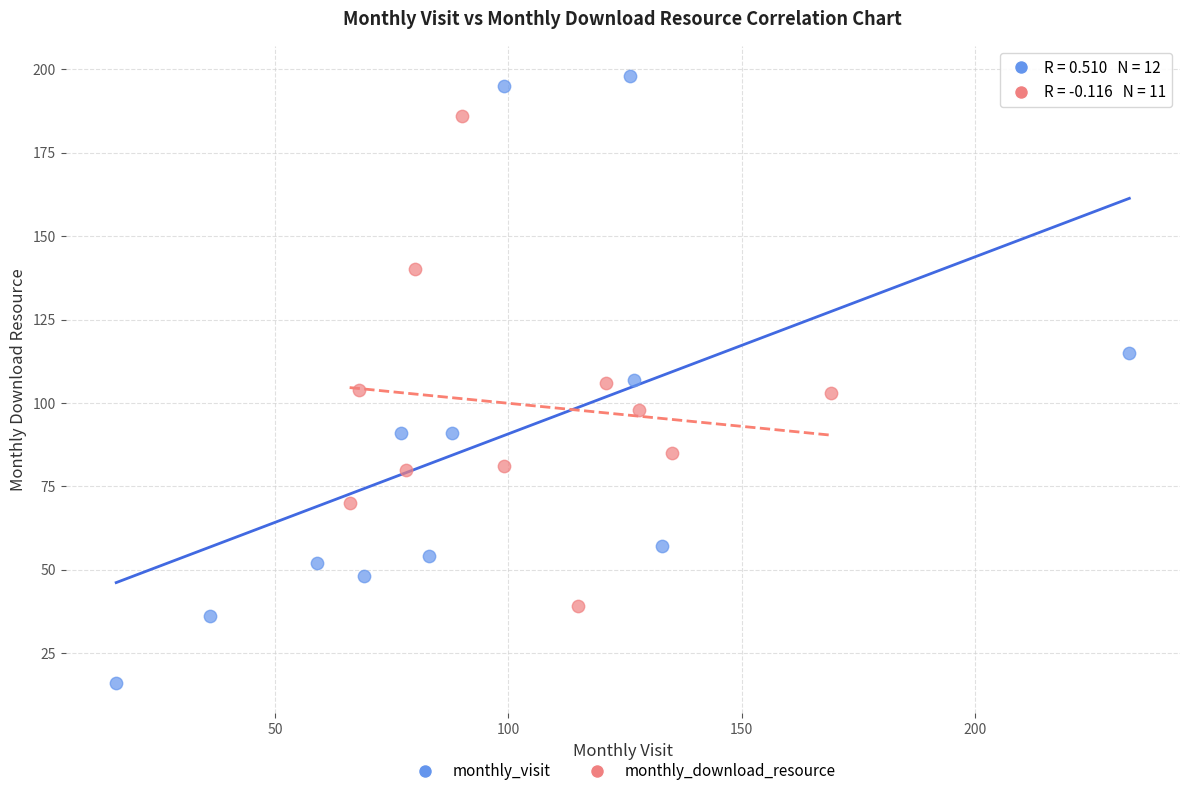

Which series contains the highest Y value?

monthly_visit